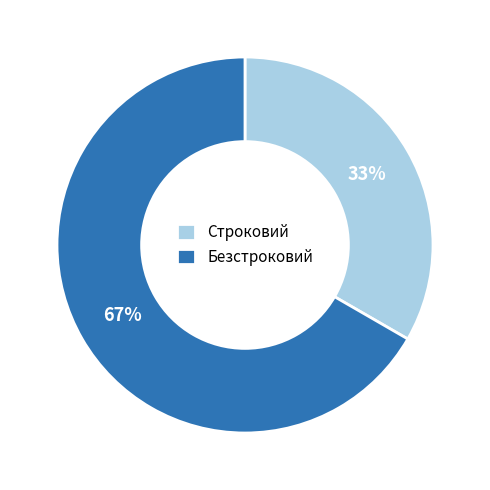

How many slices are in this pie chart?

2